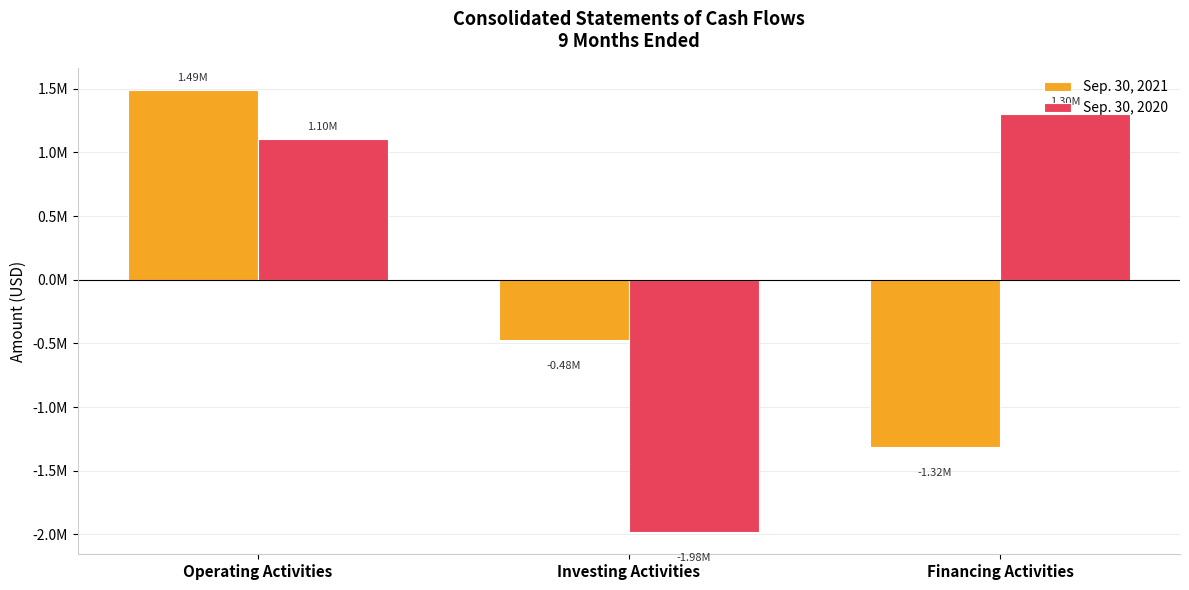

Rank the series by their average value, from lowest to highest.

Sep. 30, 2021, Sep. 30, 2020